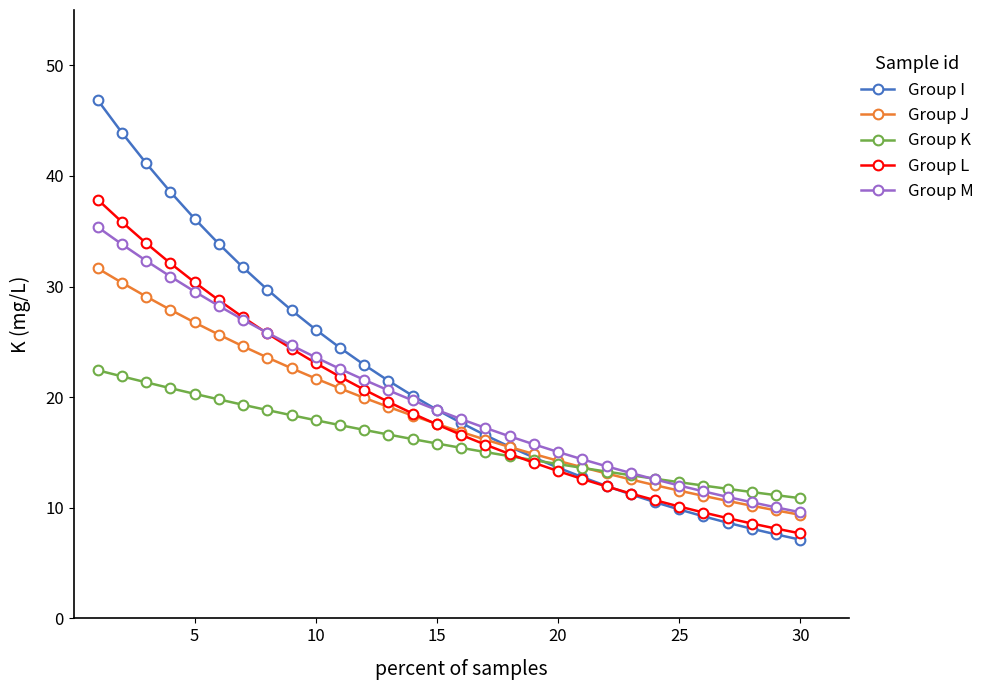

What are all the series names shown in the legend?

Group I, Group J, Group K, Group L, Group M